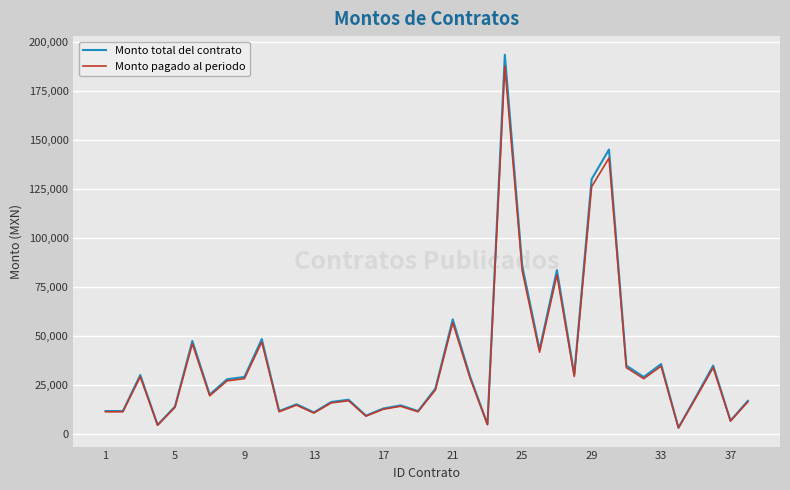

Which series has the widest spread of values?

Monto total del contrato